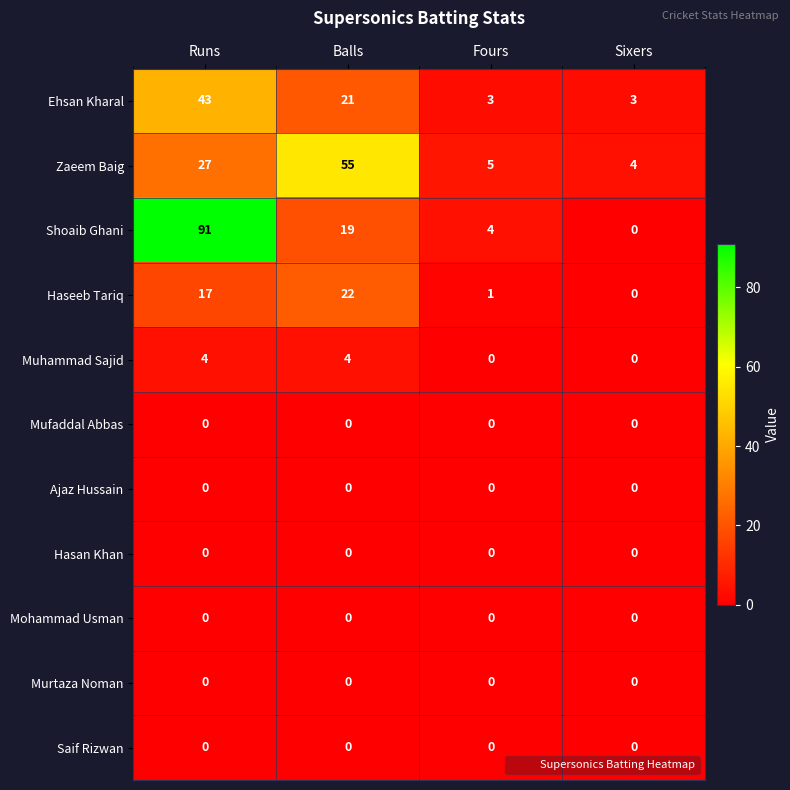

What is the sum of all Haseeb Tariq values?

40